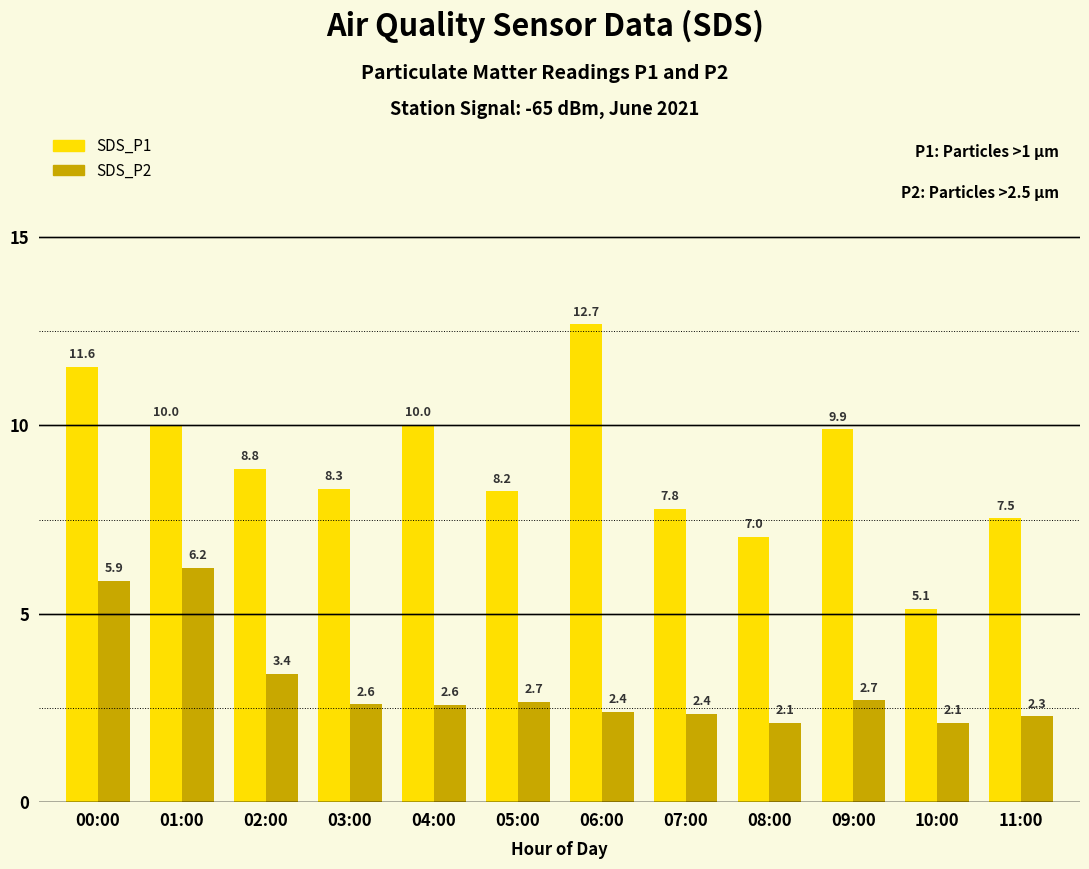

What are all the series names shown in the legend?

SDS_P1, SDS_P2